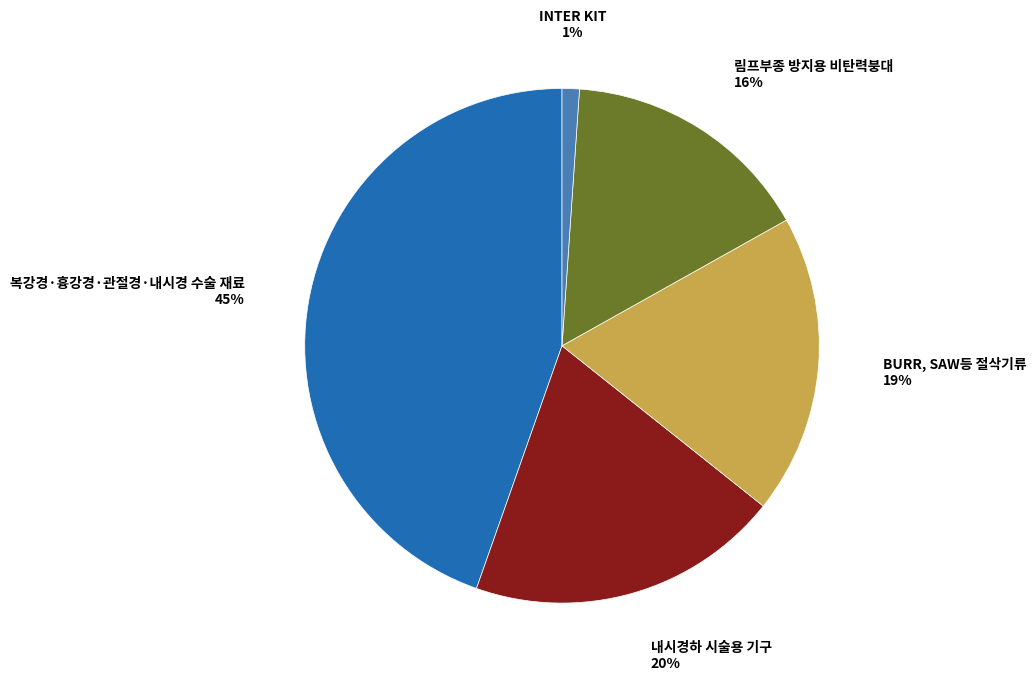

To the nearest percent, what is the average slice percentage?

20%